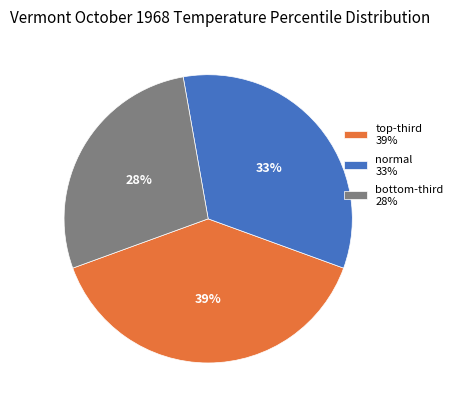

What is the smallest slice in the pie chart?

bottom-third